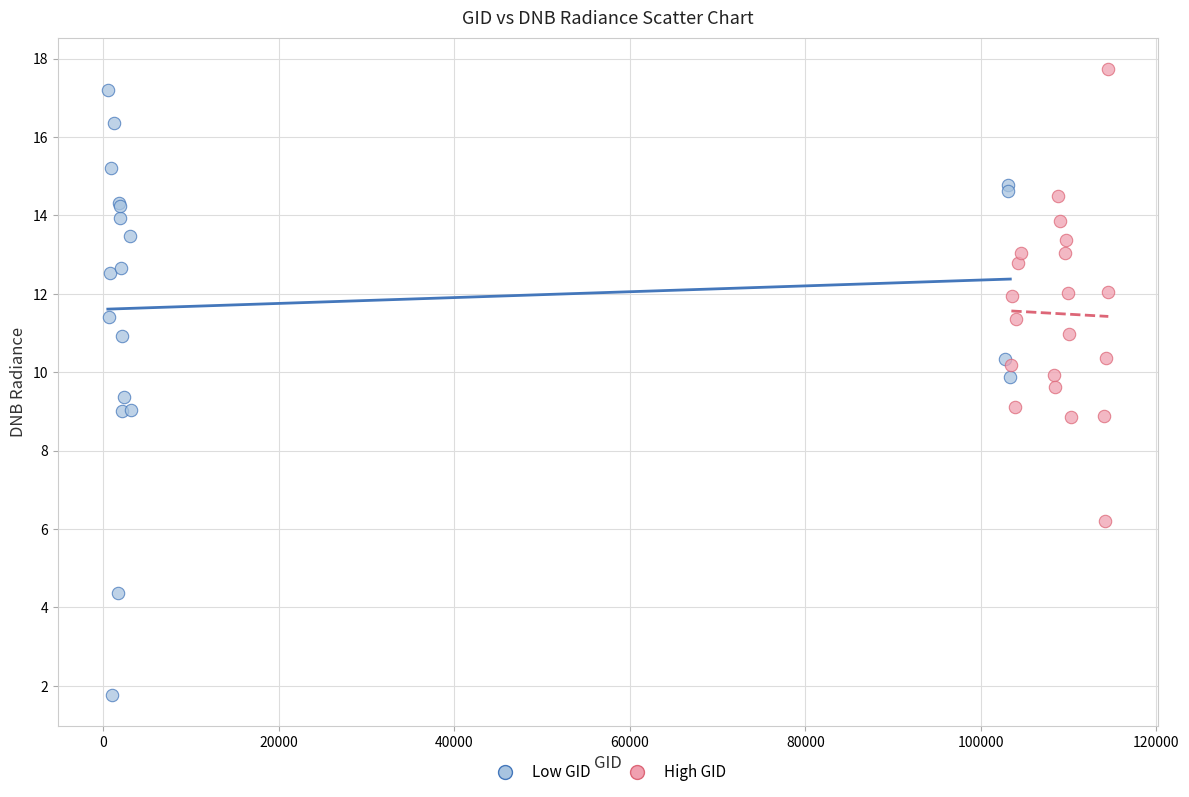

Which series has the widest spread of Y values?

Low GID